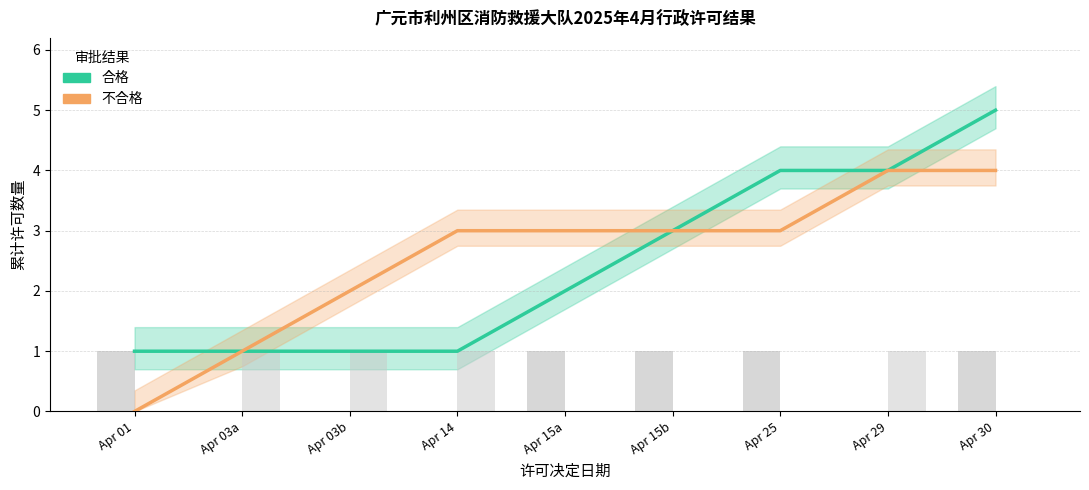

How many groups of bars are there?

9